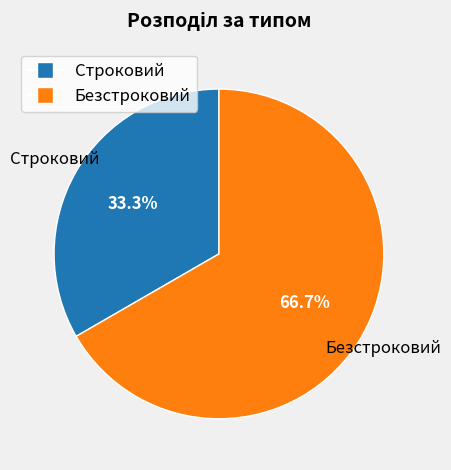

Rank the categories by value from highest to lowest.

Безстроковий, Строковий